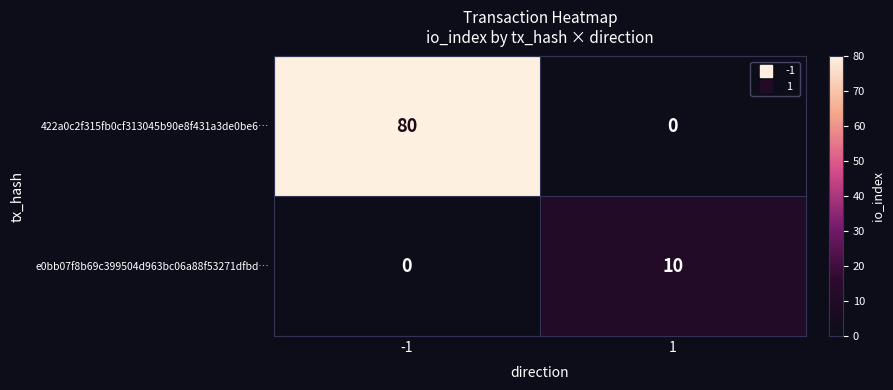

What value does the e0bb07f8b69c399504d963bc06a88f53271dfbd… series have at 1, to the nearest 10?

10